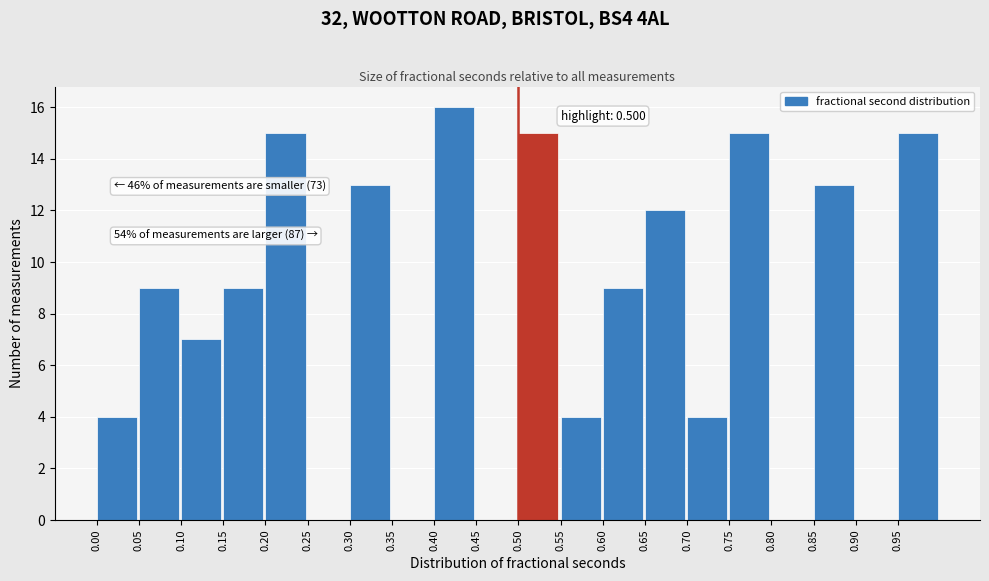

Which range on the x-axis has the tallest bar?

0.40 to 0.45